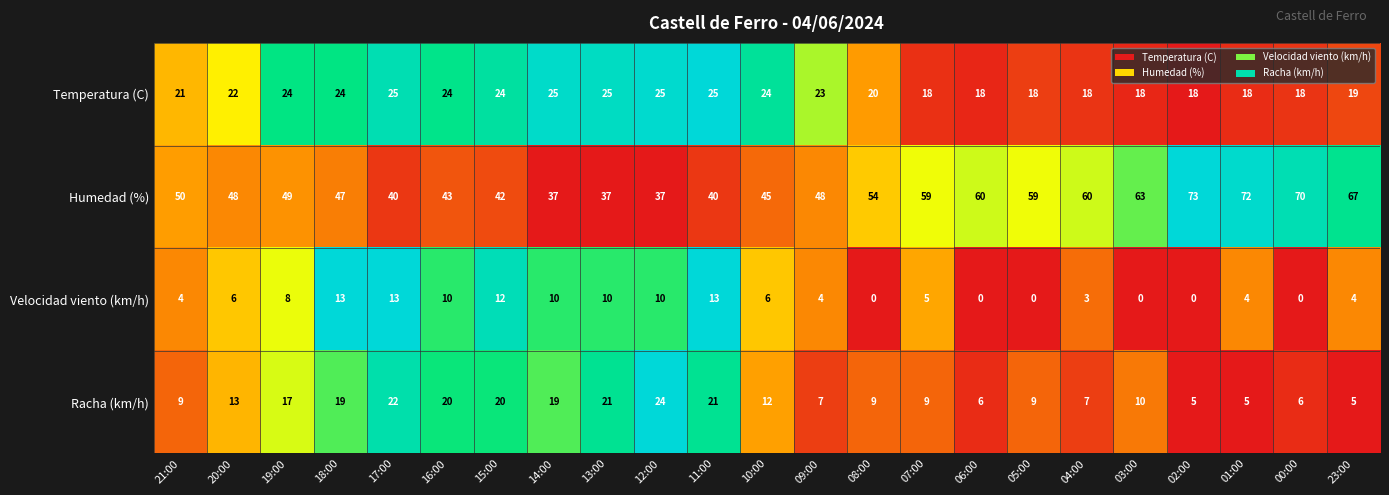

What is the difference between the maximum and minimum values in the Racha (km/h) series?

19